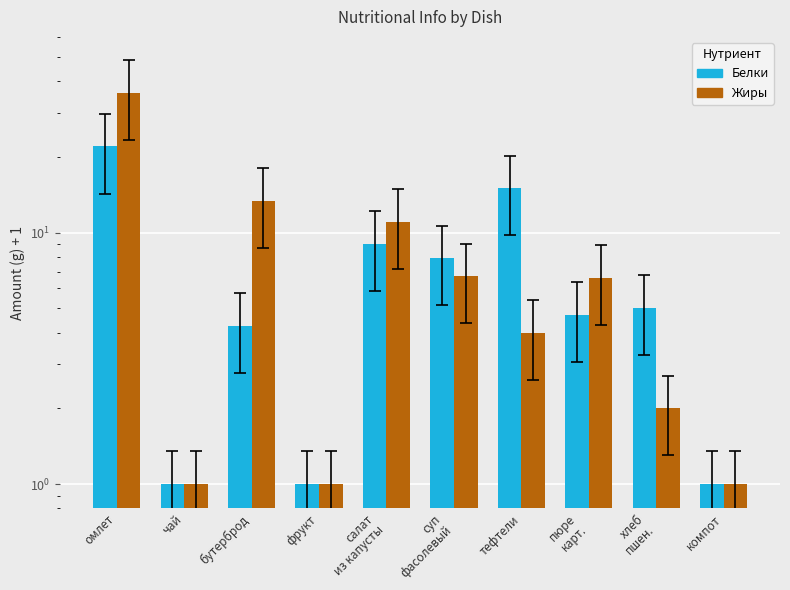

Reading left to right, list all the values displayed in this chart.

Белки: омлет=22.0	чай=1.0	бутерброд=4.3	фрукт=1.0	салат
из капусты=9.0	суп
фасолевый=7.9	тефтели=15.0	пюре
карт.=4.7	хлеб
пшен.=5.0	компот=1.0
Жиры: омлет=36.0	чай=1.0	бутерброд=13.3	фрукт=1.0	салат
из капусты=11.0	суп
фасолевый=6.7	тефтели=4.0	пюре
карт.=6.6	хлеб
пшен.=2.0	компот=1.0